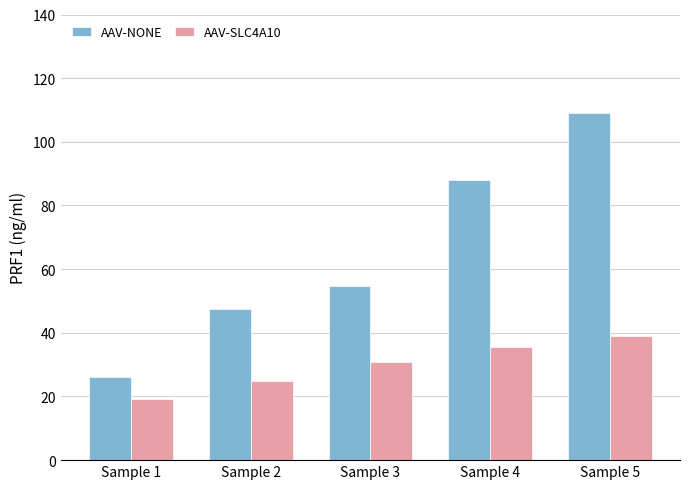

The AAV-NONE series shows 45.3 at Sample 1. True or false?

False